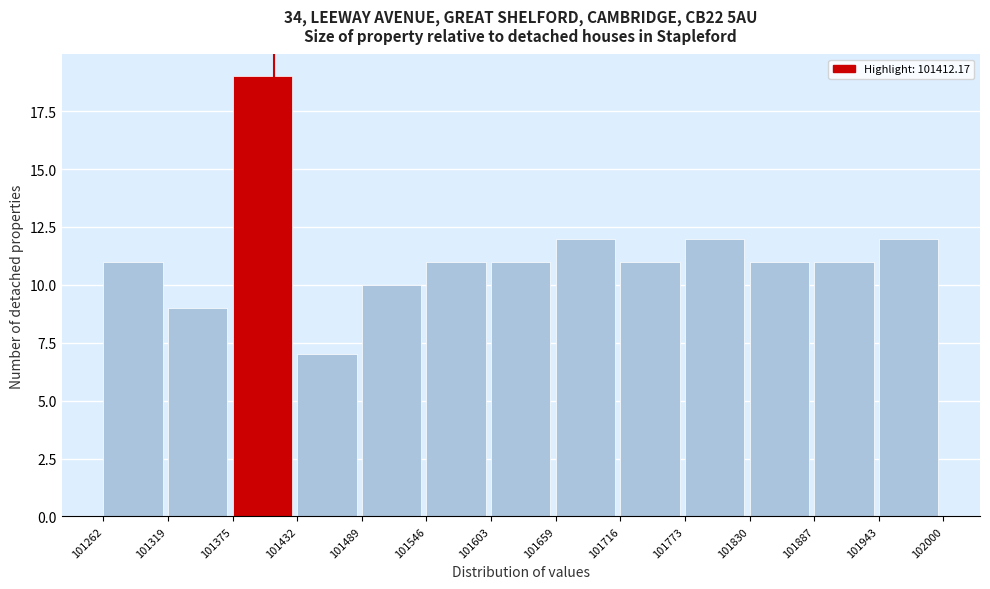

Reading left to right, transcribe this chart: for each bar, give the range it covers on the x-axis and its height. The values are not printed on the chart, so give them approximately, as read against the axis.

101262 to 101319: 11
101319 to 101375: 9
101375 to 101432: 19
101432 to 101489: 7
101489 to 101546: 10
101546 to 101603: 11
101603 to 101659: 11
101659 to 101716: 12
101716 to 101773: 11
101773 to 101830: 12
101830 to 101887: 11
101887 to 101943: 11
101943 to 102000: 12